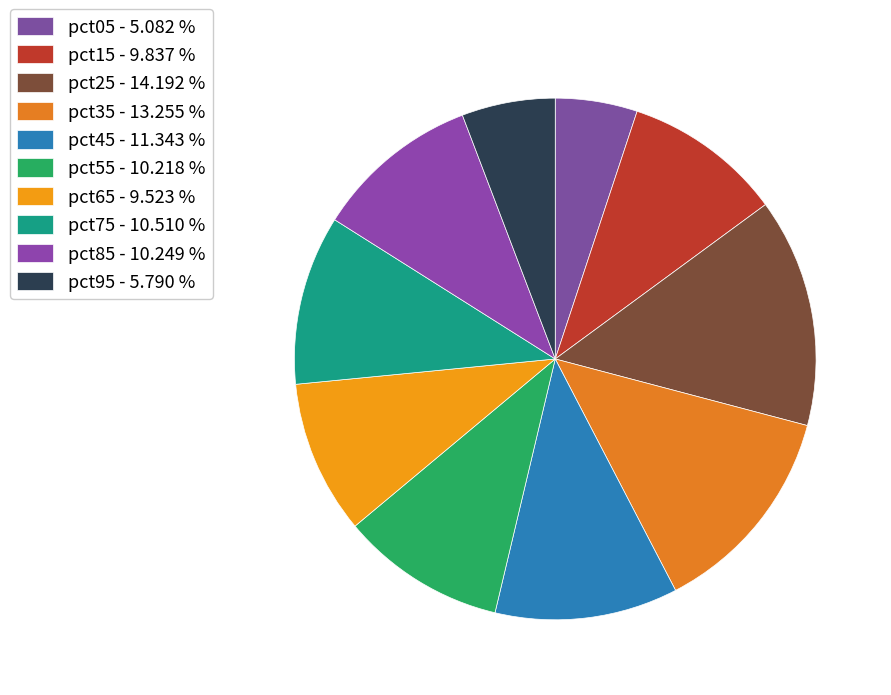

How many slices are in this pie chart?

10